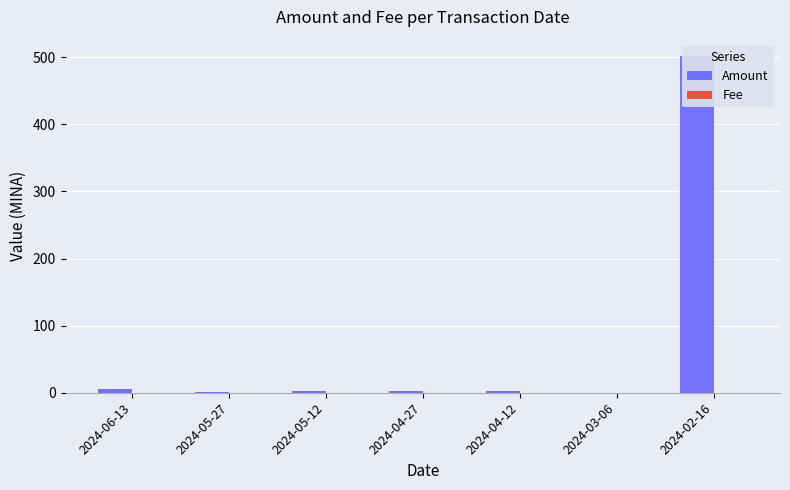

What are all the series names shown in the legend?

Amount, Fee